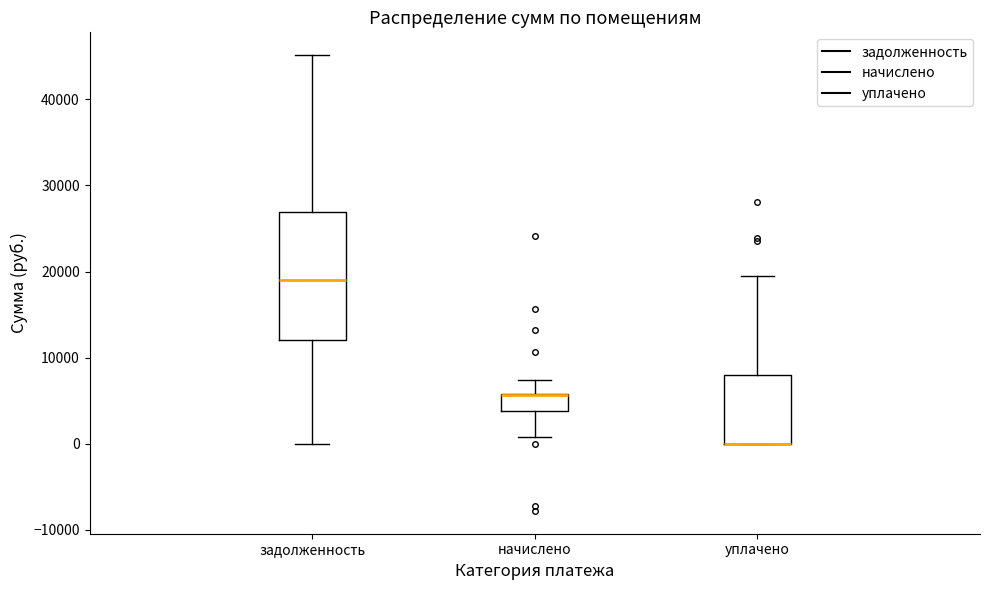

Where does the upper whisker of the box for уплачено end on the y-axis? The values are not printed on the chart, so give them approximately, as read against the axis.

19000